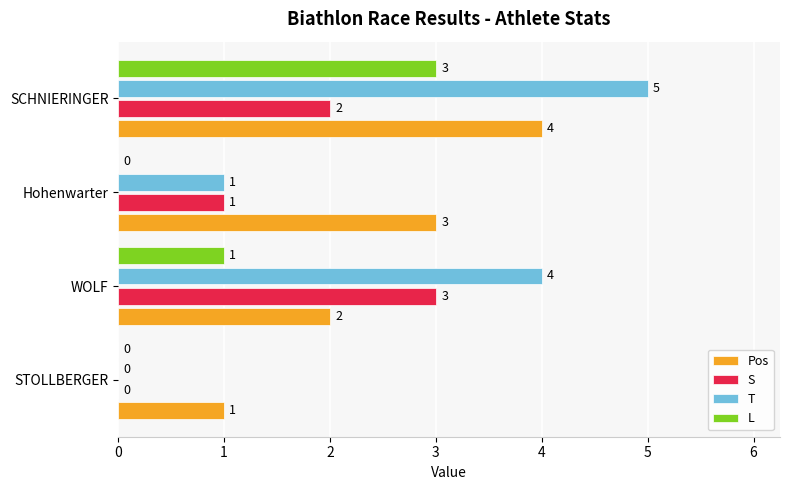

The S series shows 0 at STOLLBERGER. True or false?

True